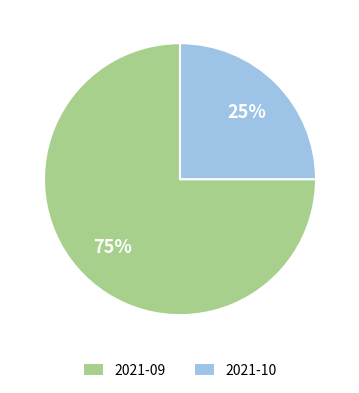

The 2021-10 slice represents 33% of the pie. True or false?

False